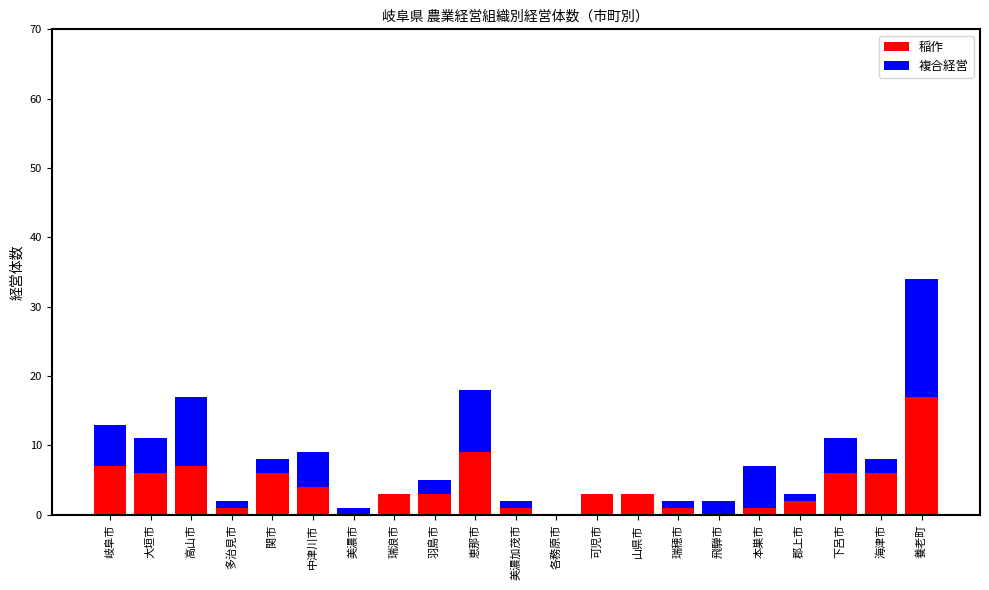

True or false: 稲作 has a value of 4 at 中津川市.

True